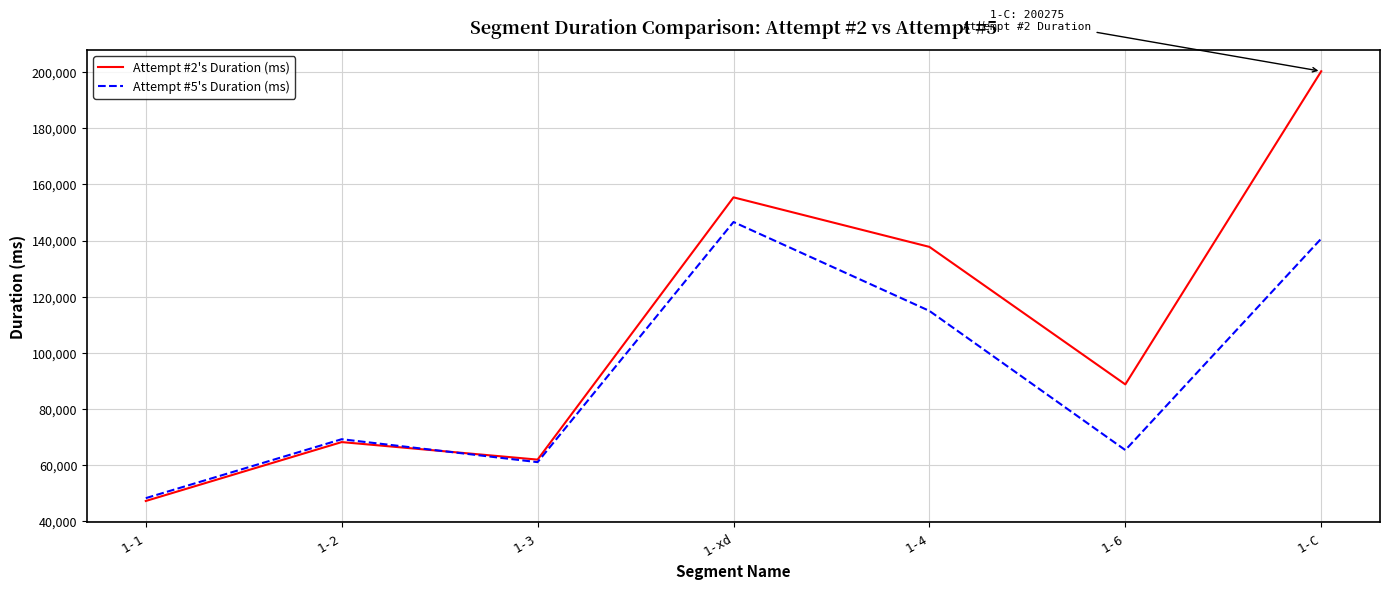

Reading left to right, list all the values displayed in this chart.

Attempt #2's Duration (ms): 1-1=47295	1-2=68262	1-3=62022	1-xd=155388	1-4=137756	1-6=88797	1-C=200275
Attempt #5's Duration (ms): 1-1=48304	1-2=69284	1-3=61118	1-xd=146612	1-4=114965	1-6=65414	1-C=140691